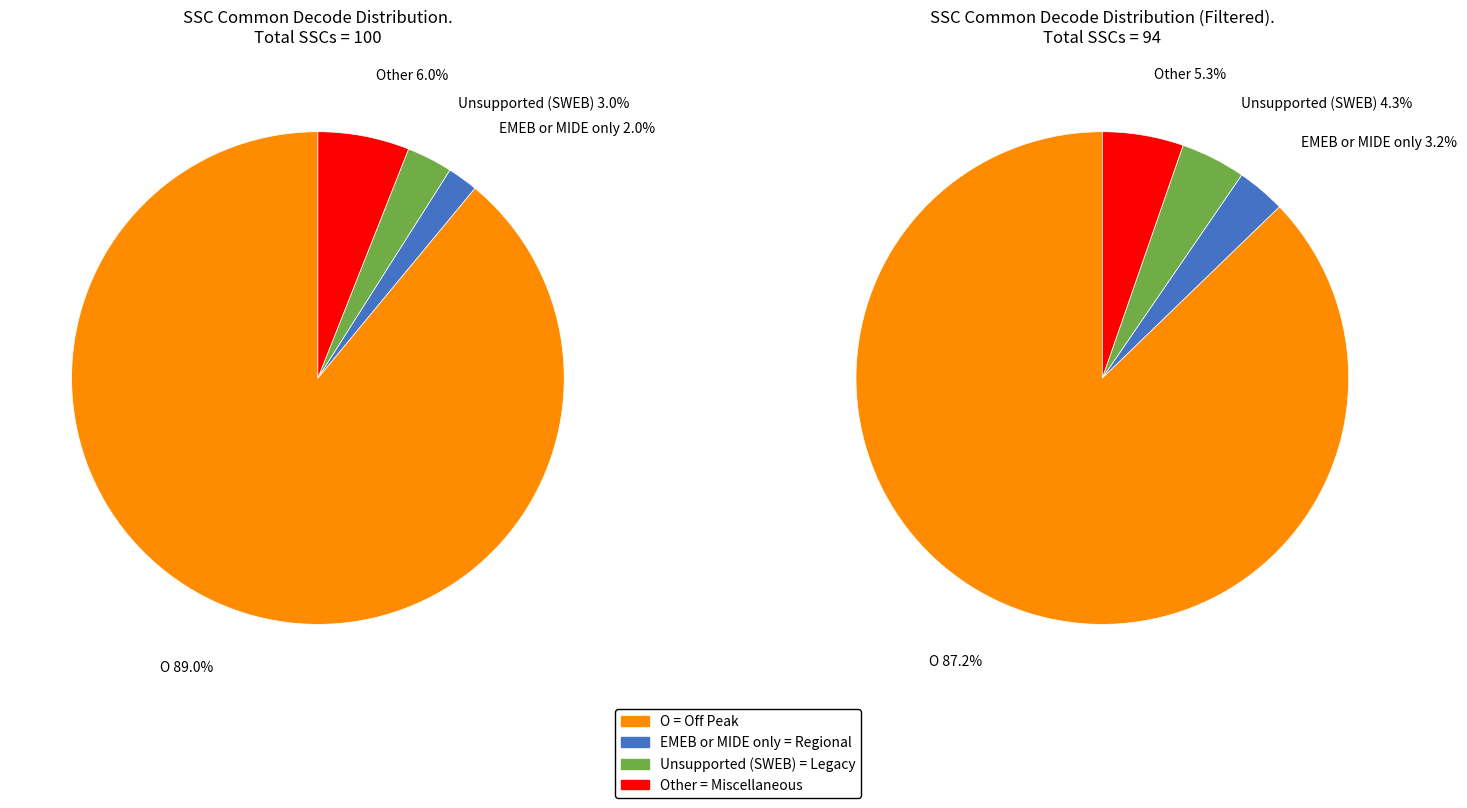

Rank the categories by value from lowest to highest.

EMEB or MIDE only, Unsupported (SWEB), Other, O